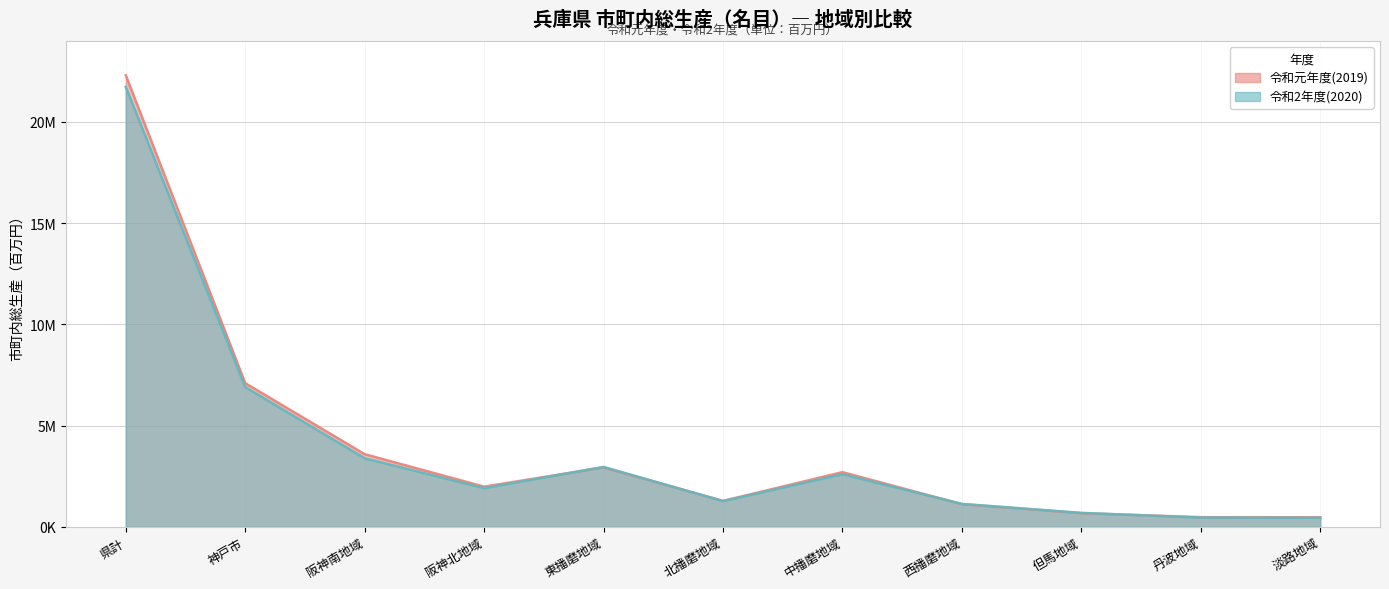

Reading left to right, extract all data points from this chart.

令和元年度(2019): 県計=22311703	神戸市=7098009	阪神南地域=3587529	阪神北地域=1982260	東播磨地域=2933055	北播磨地域=1278601	中播磨地域=2700326	西播磨地域=1115874	但馬地域=672561	丹波地域=474157	淡路地域=469330
令和2年度(2020): 県計=21735871	神戸市=6903478	阪神南地域=3385318	阪神北地域=1908128	東播磨地域=2958496	北播磨地域=1266442	中播磨地域=2598785	西播磨地域=1131429	但馬地域=686870	丹波地域=451615	淡路地域=445310